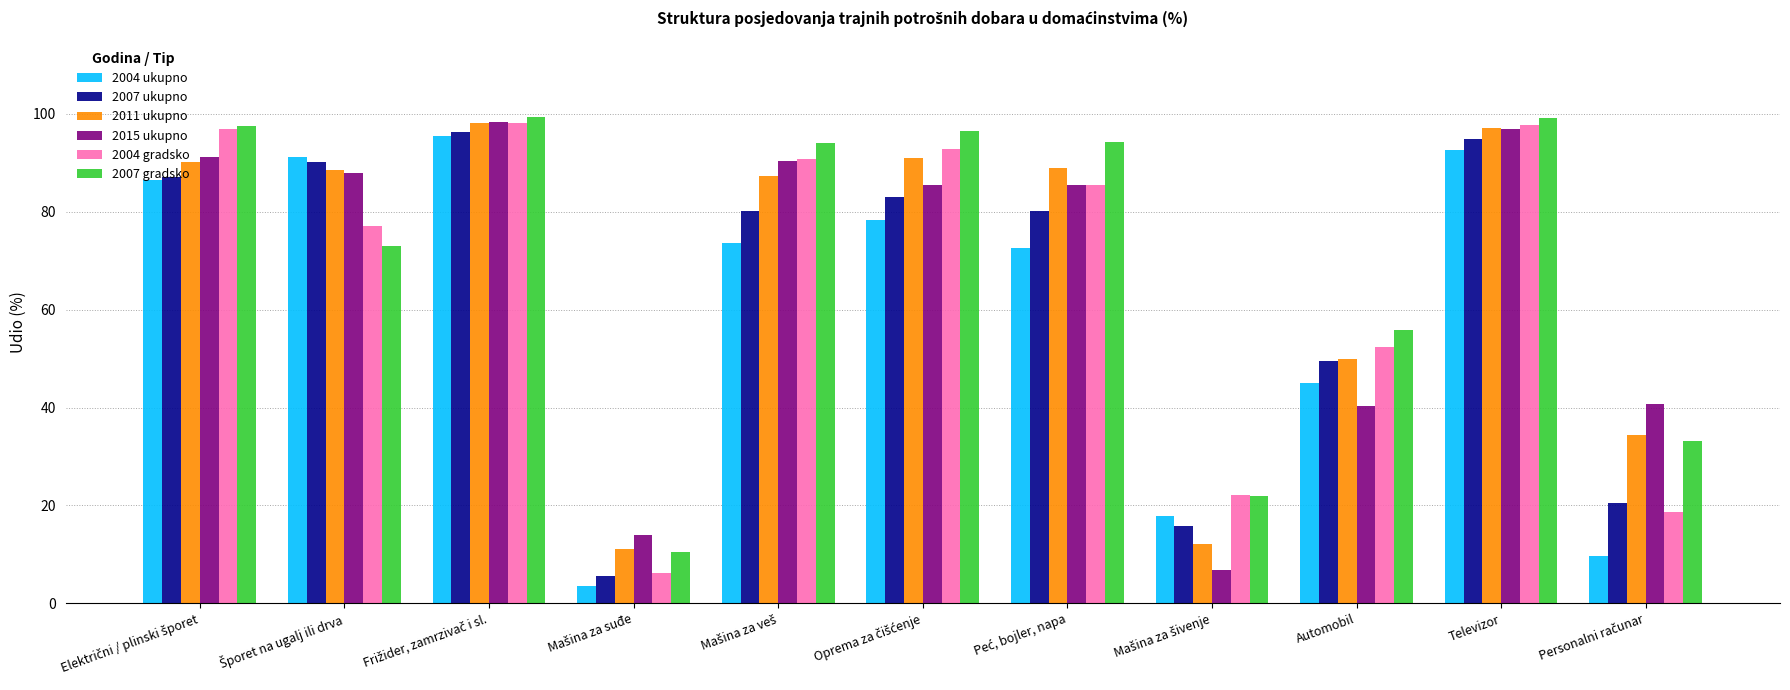

What is the average value of the 2007 ukupno series?

63.9